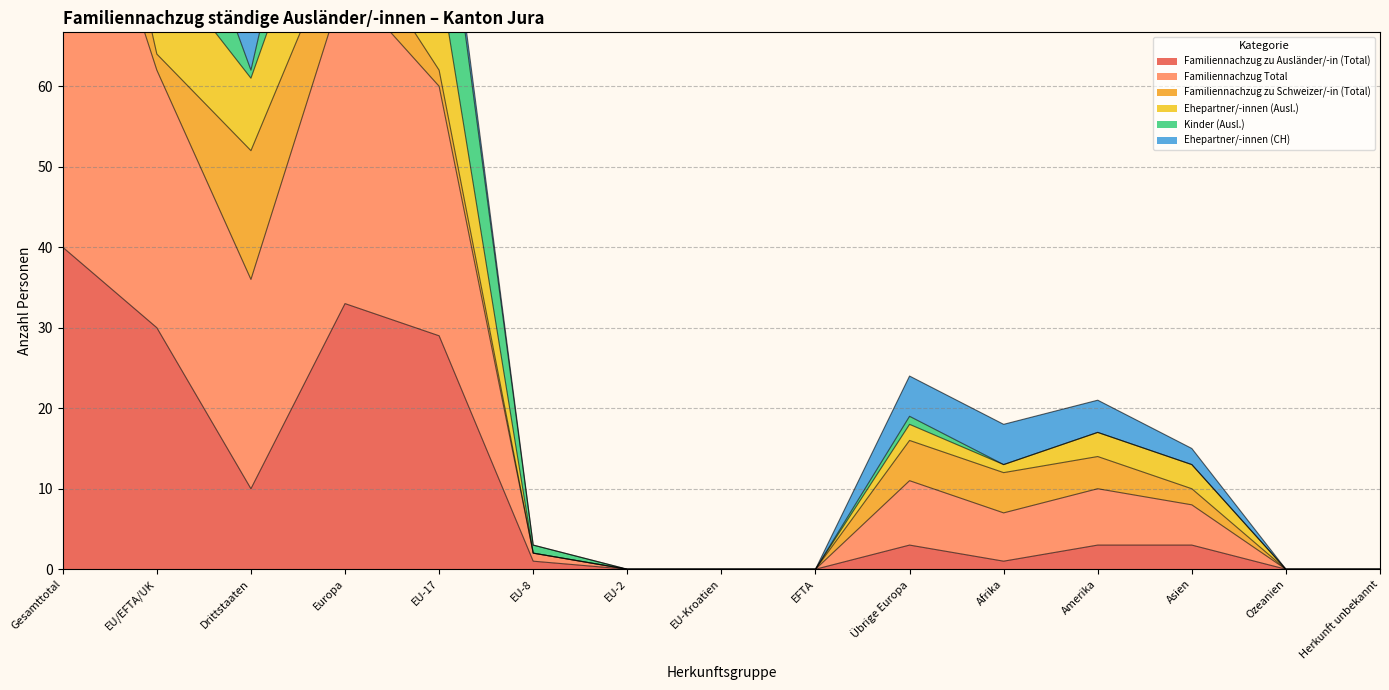

How many data points in Familiennachzug zu Ausländer/-in (Total) are above 3?

5